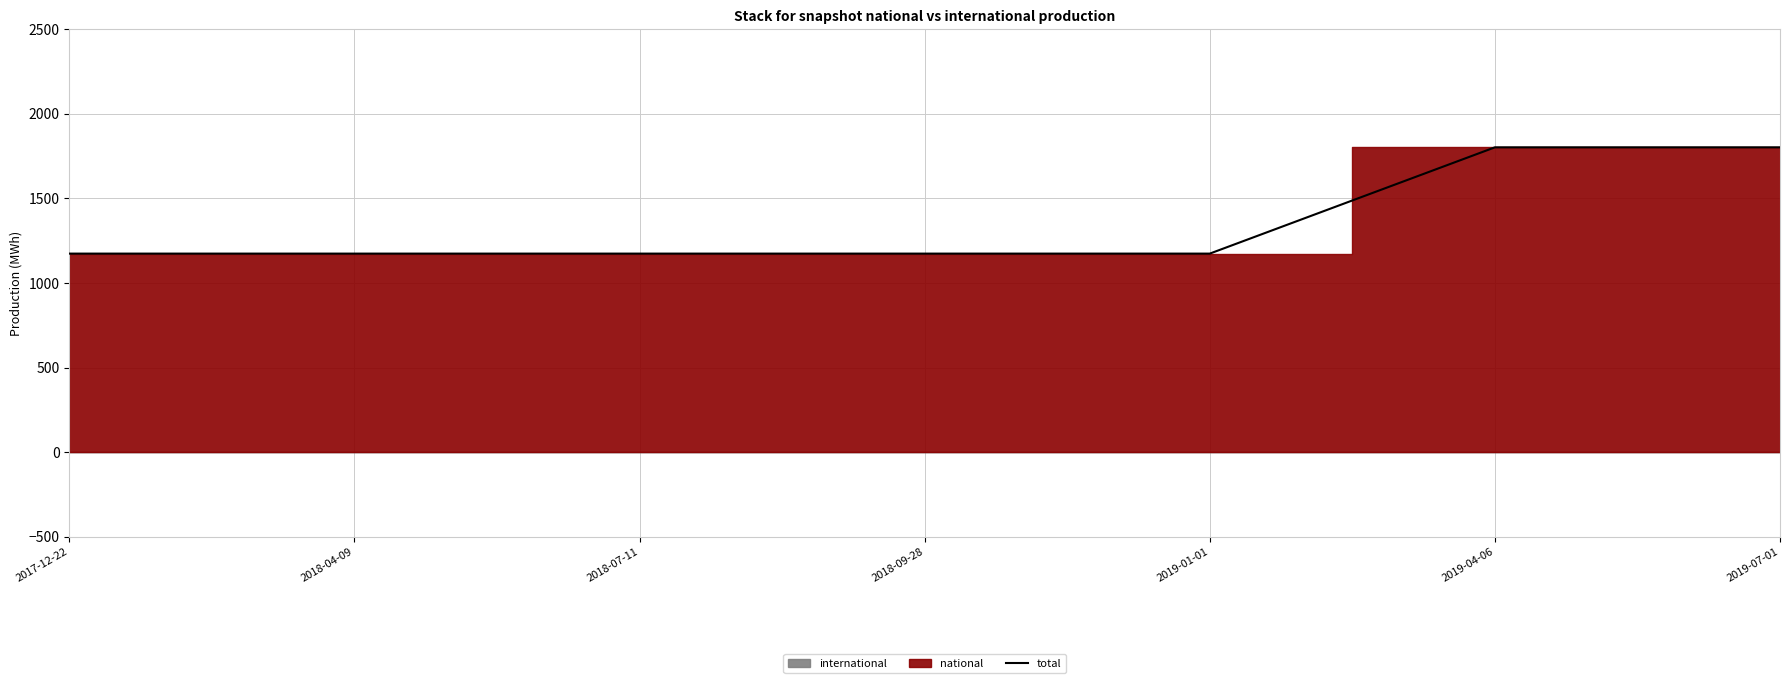

True or false: there are more than 0 points higher than both neighbors.

False